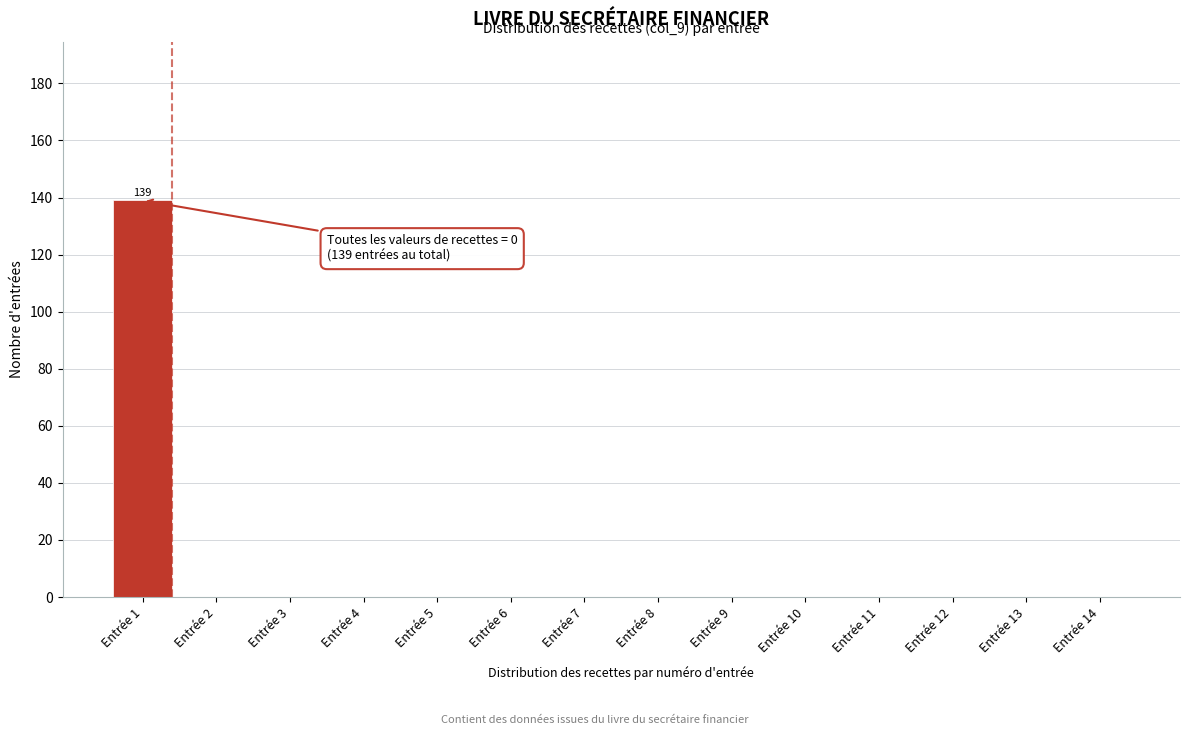

Reading left to right, what are all the values shown in this chart?

Entrée 1=139	Entrée 2=0	Entrée 3=0	Entrée 4=0	Entrée 5=0	Entrée 6=0	Entrée 7=0	Entrée 8=0	Entrée 9=0	Entrée 10=0	Entrée 11=0	Entrée 12=0	Entrée 13=0	Entrée 14=0